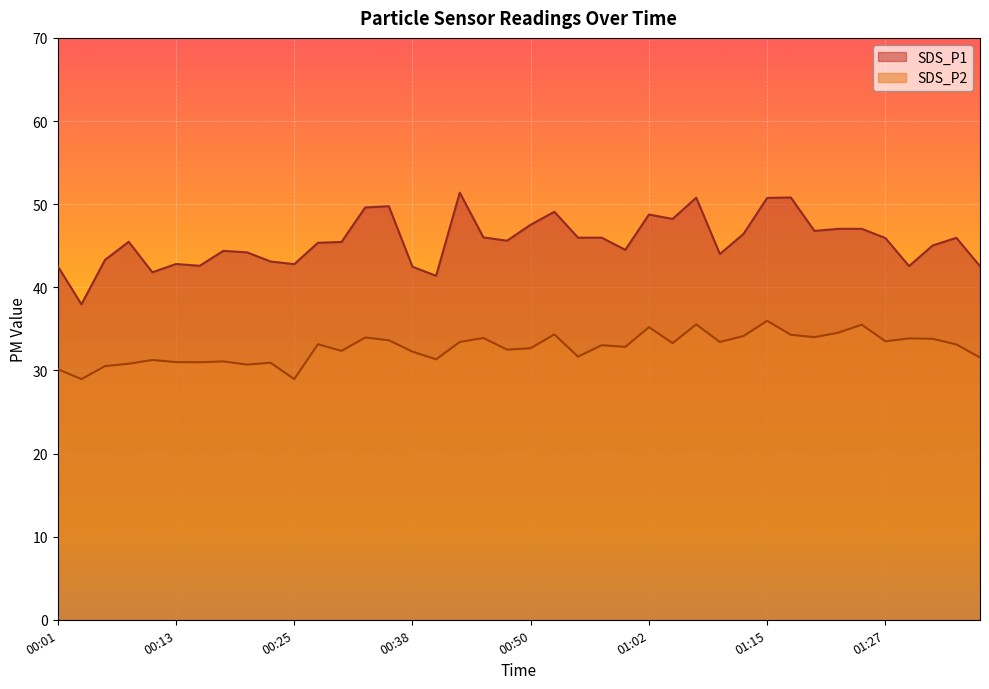

The value of SDS_P2 at 00:21 is 30.7. True or false?

True